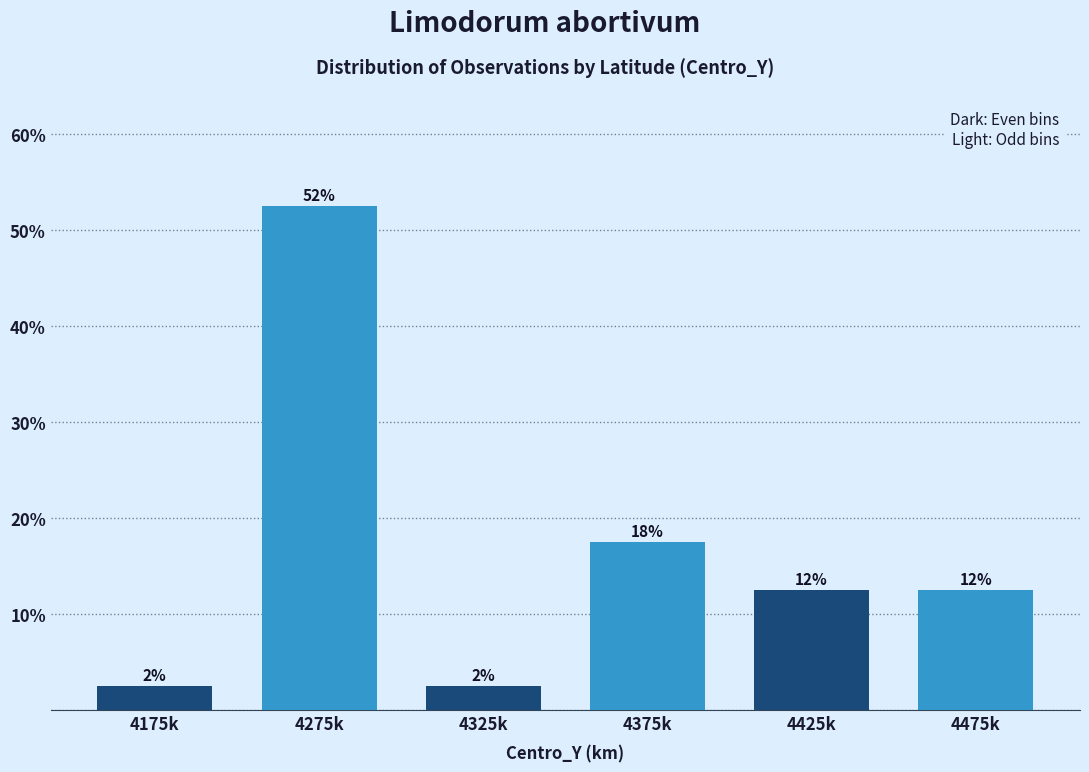

How many bars are there in total?

6